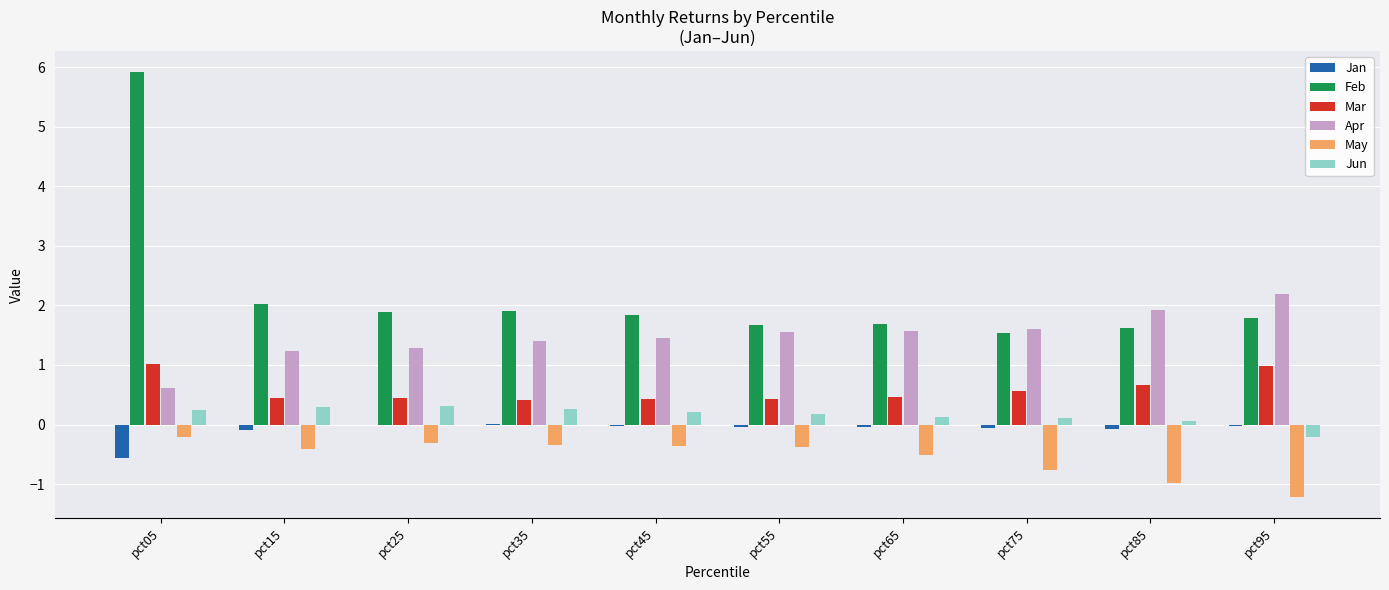

How many groups of bars are there?

10